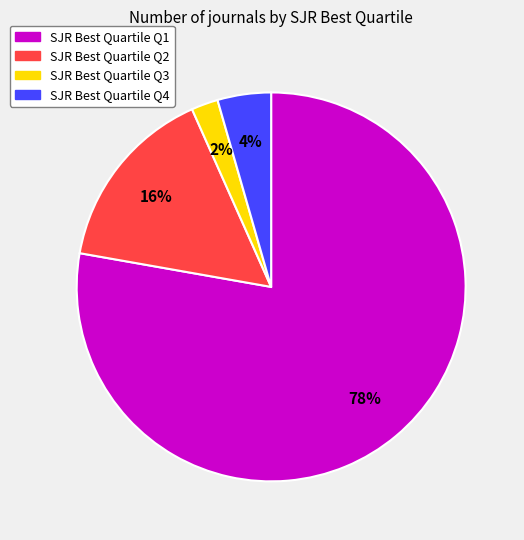

Is there any slice that represents more than half of the pie?

Yes